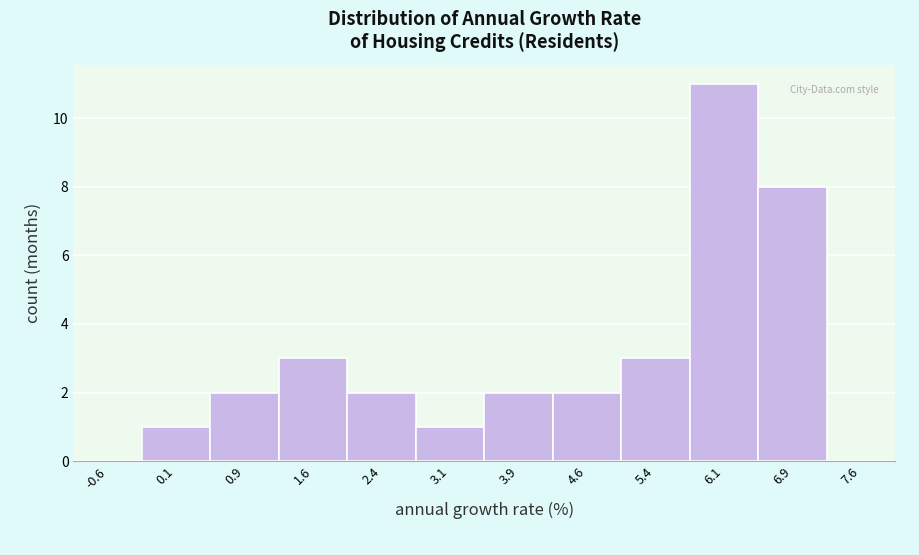

Reading left to right, list every bar in this chart as the range it spans on the x-axis followed by its height. Neither the bar edges nor the heights are printed on the chart, so give them approximately, as read against the axes.

-1.00 to -0.25: 0
-0.25 to 0.50: 1
0.50 to 1.25: 2
1.25 to 2.00: 3
2.00 to 2.75: 2
2.75 to 3.50: 1
3.50 to 4.25: 2
4.25 to 5.00: 2
5.00 to 5.75: 3
5.75 to 6.50: 11
6.50 to 7.25: 8
7.25 to 8.00: 0